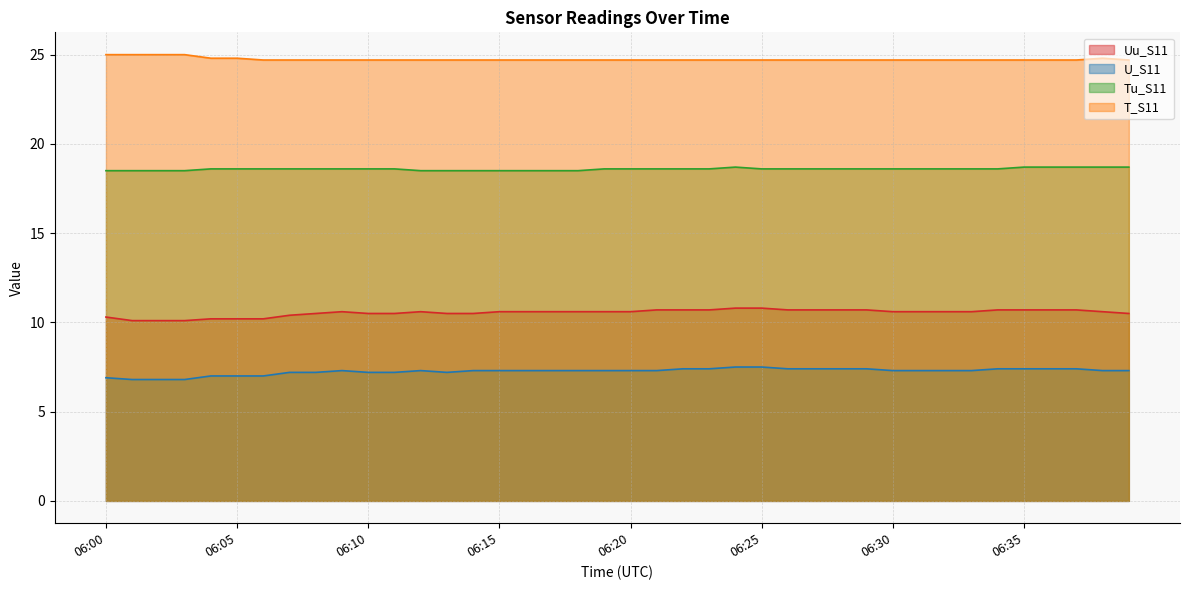

The value of U_S11 at 06:14 is 12.1. True or false?

False